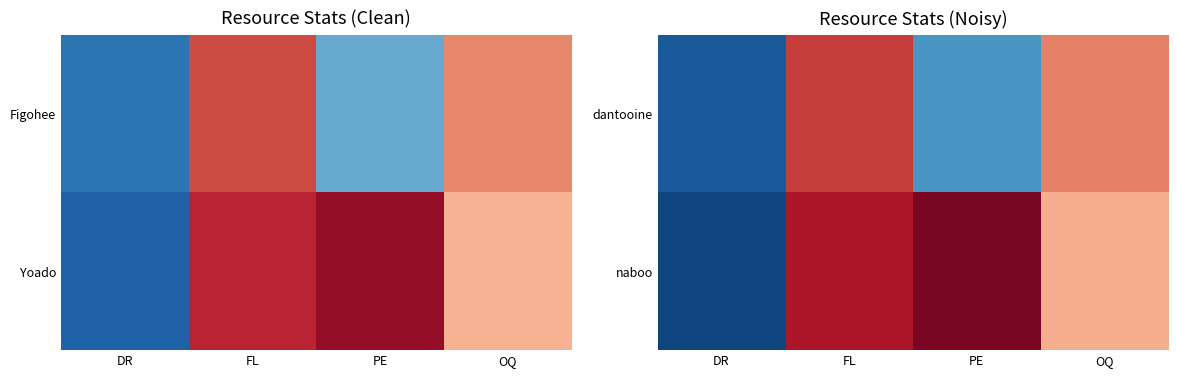

How many distinct data groups are displayed?

2